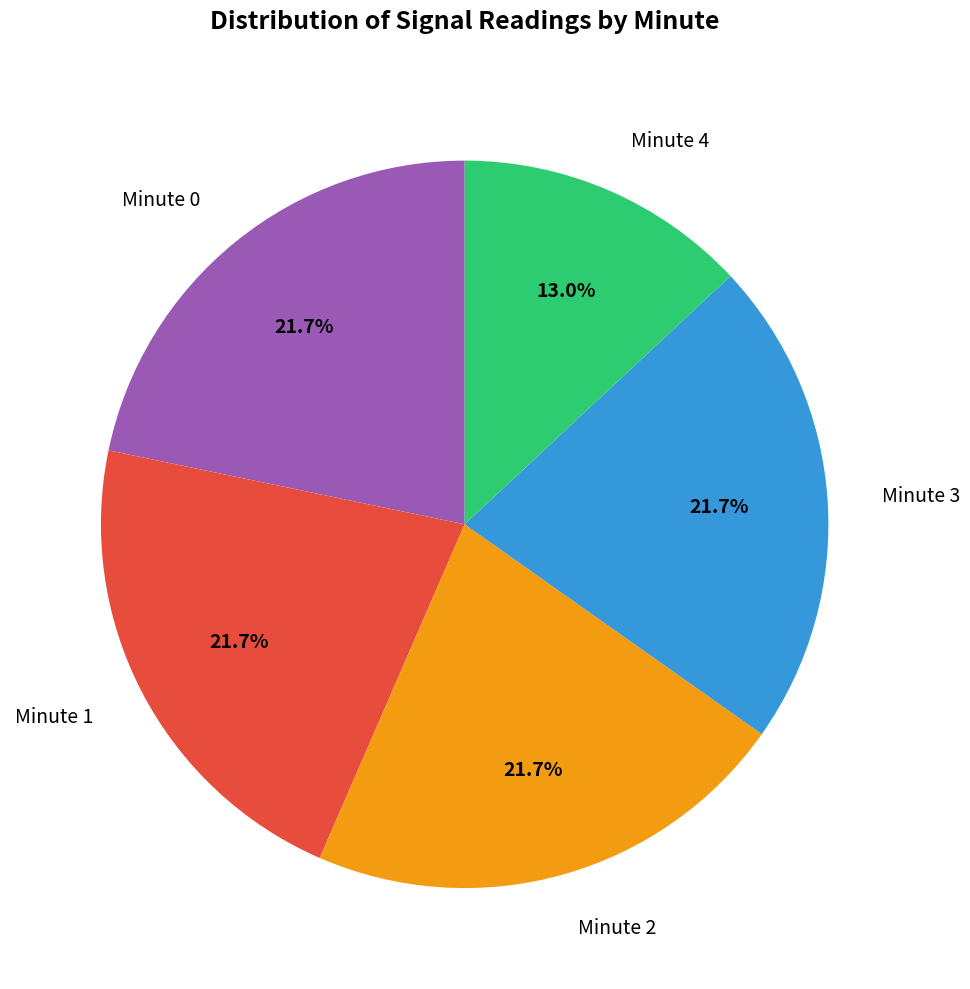

Does any single category account for the majority?

No